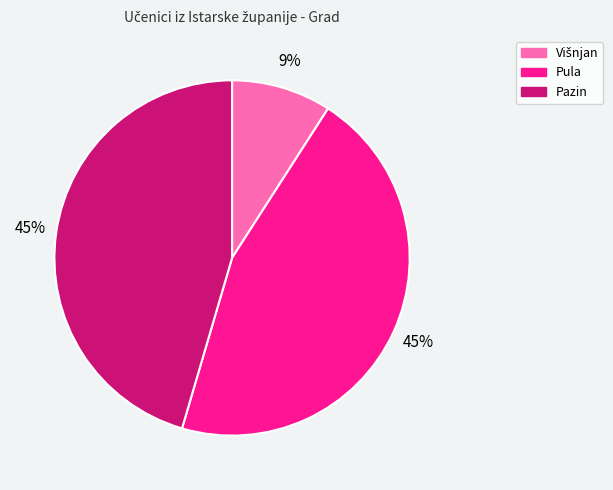

How many slices are in this pie chart?

3